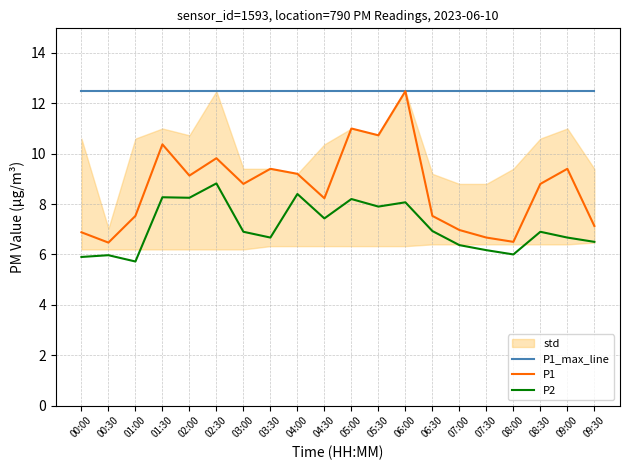

Is it true that P1 equals 4.3 at 08:00?

False